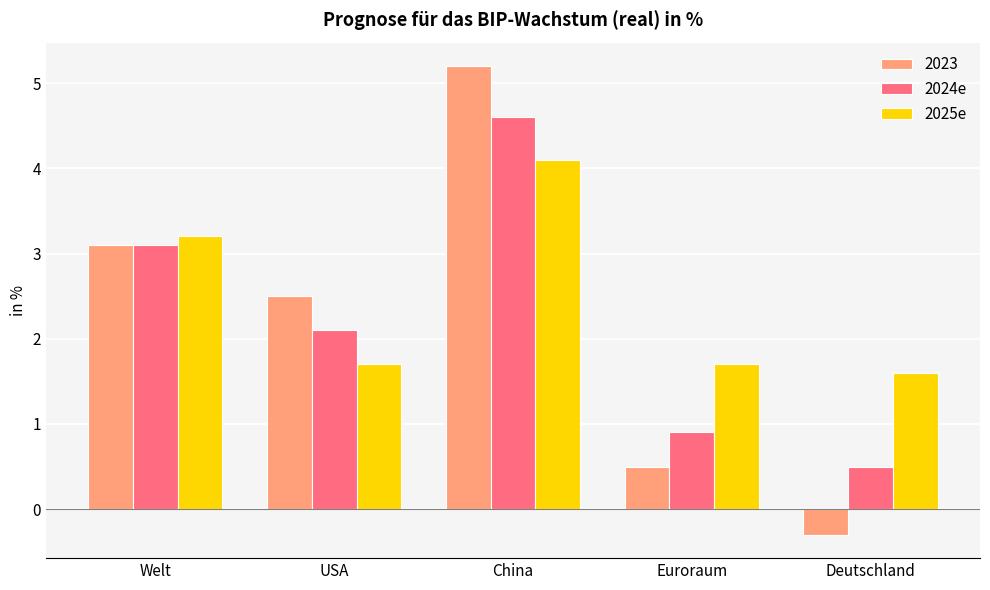

Rank the series by their maximum value, from lowest to highest.

2025e, 2024e, 2023